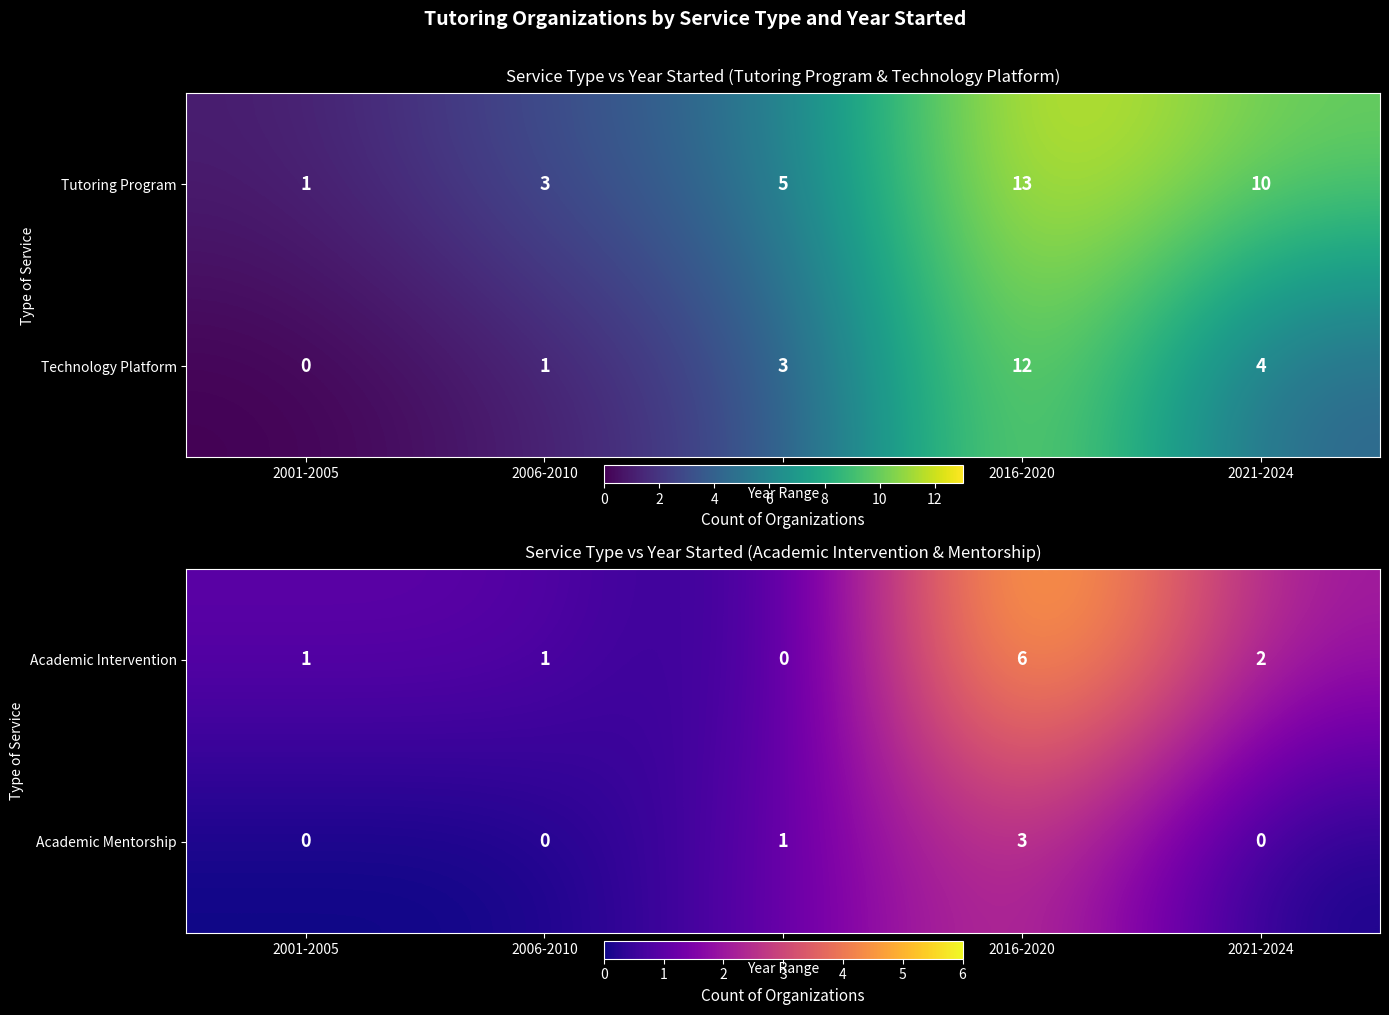

What is the spread (max minus min) of values at 2001-2005?

1